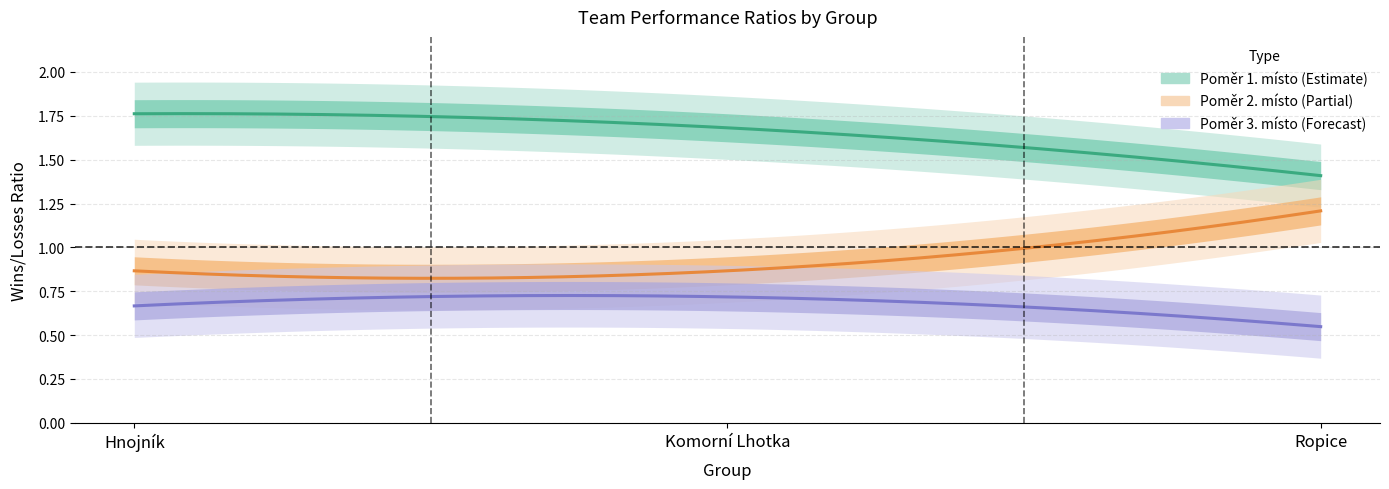

Does the chart display data point markers on the line(s)?

No